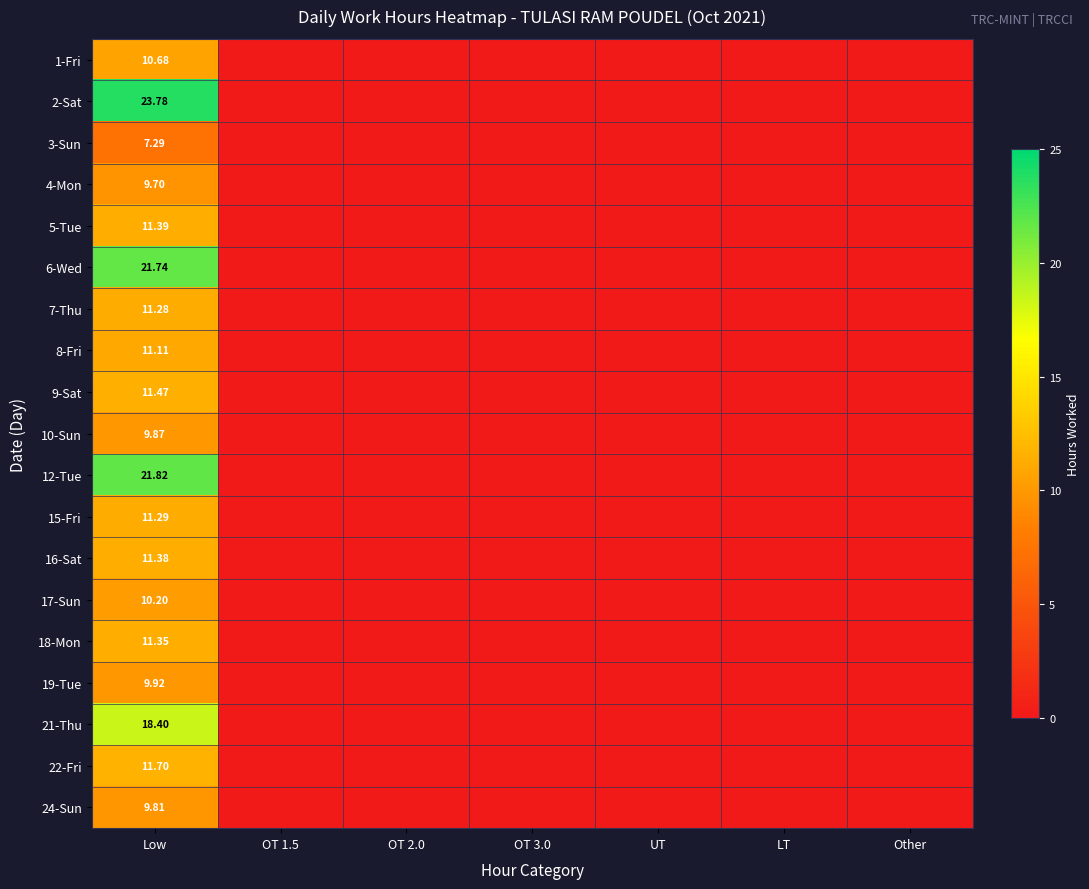

Rank the categories by 18-Mon value from lowest to highest.

OT 1.5, OT 2.0, OT 3.0, UT, LT, Other, Low